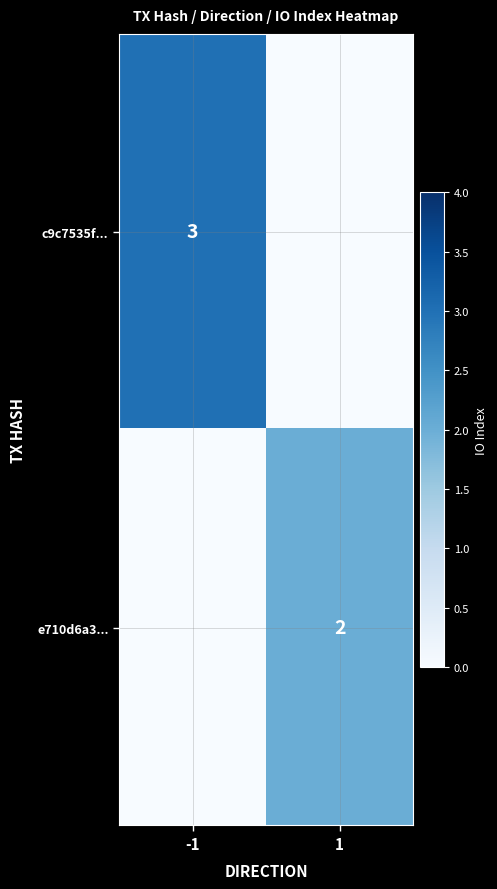

True or false: e710d6a3... has a value of 2 at 1.

True